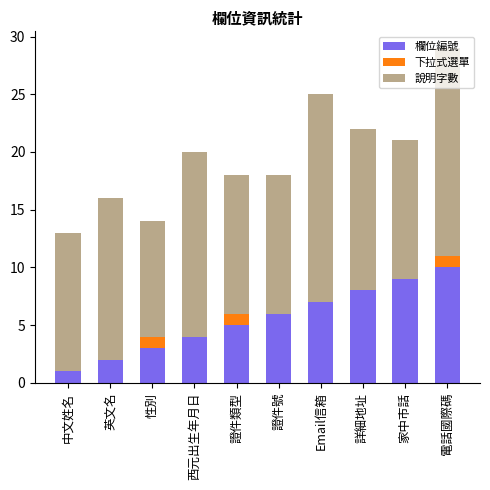

What is the total value across all series at 中文姓名?

13